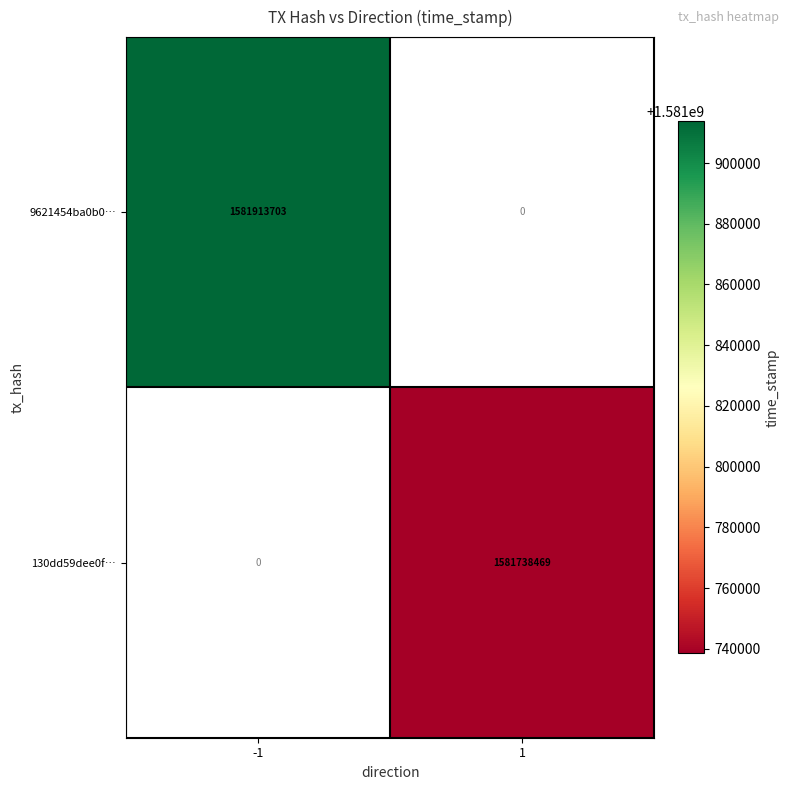

Is the value of 130dd59dee0f… at 1 greater than the value of 9621454ba0b0… at -1?

No